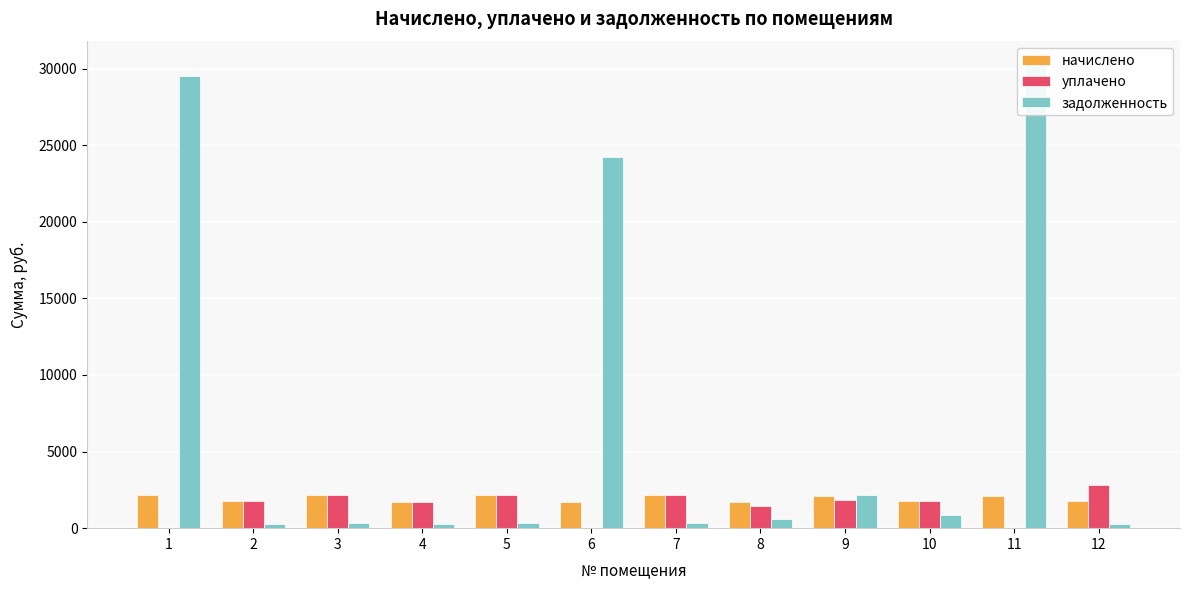

Which series changed the most between 2 and 8?

уплачено